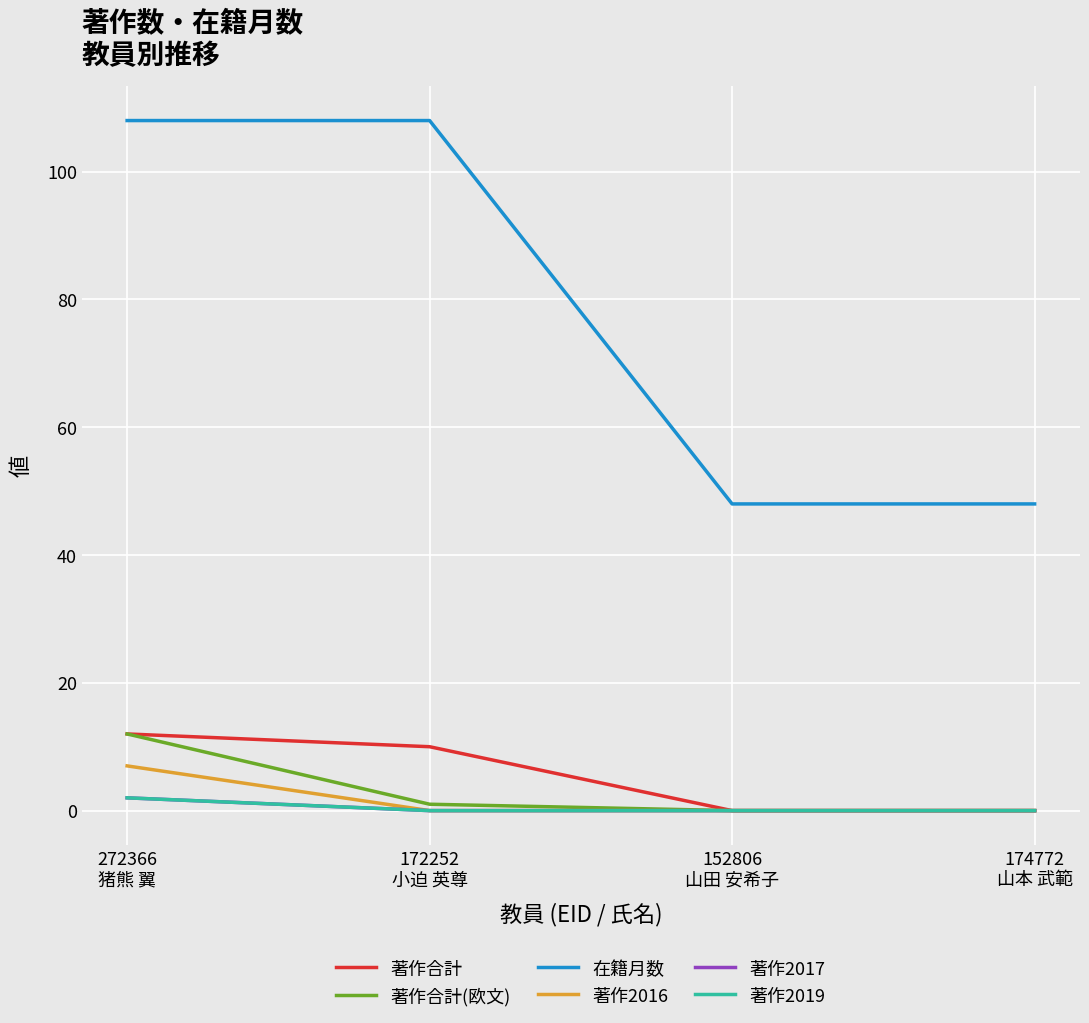

What is the total value across all series at 272366
猪熊 翼?

143